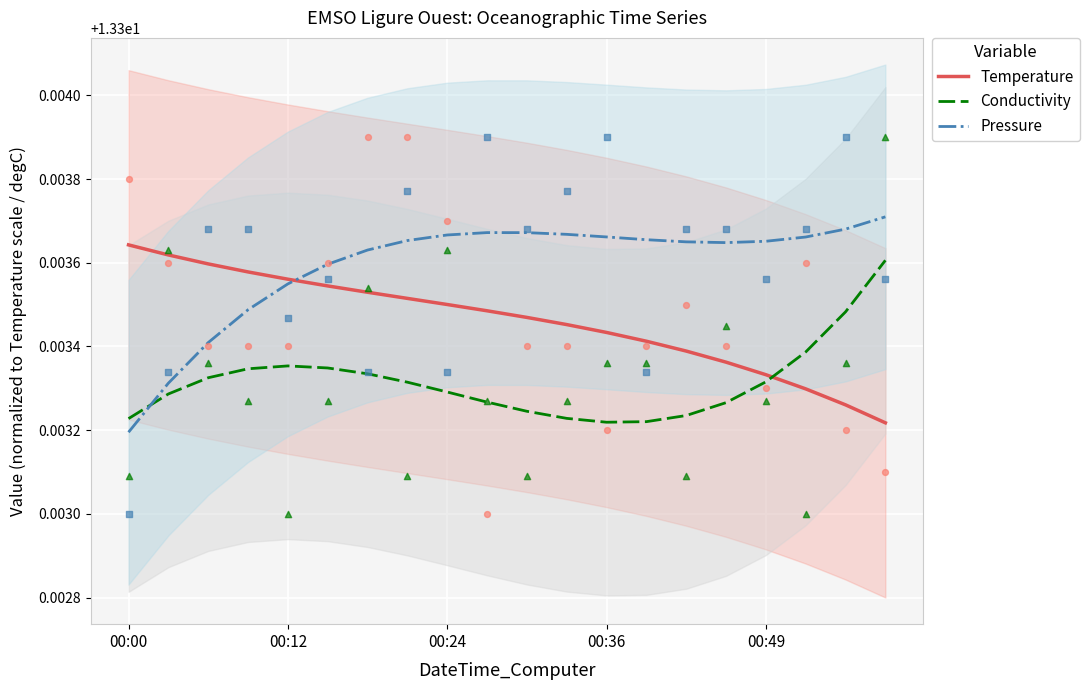

At which label is Pressure closest to 13?

00:00